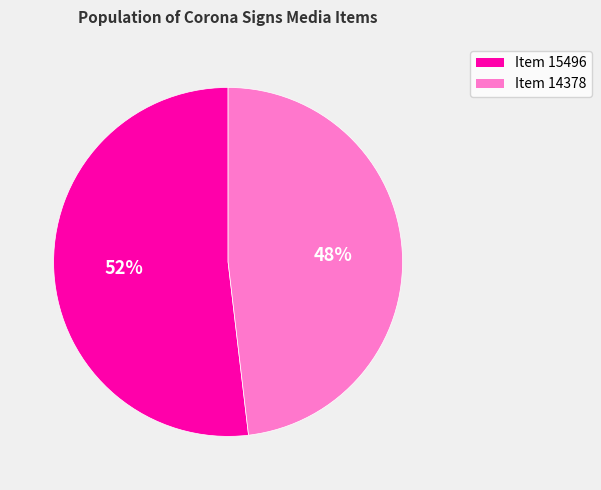

The Item 14378 slice represents 41% of the pie. True or false?

False